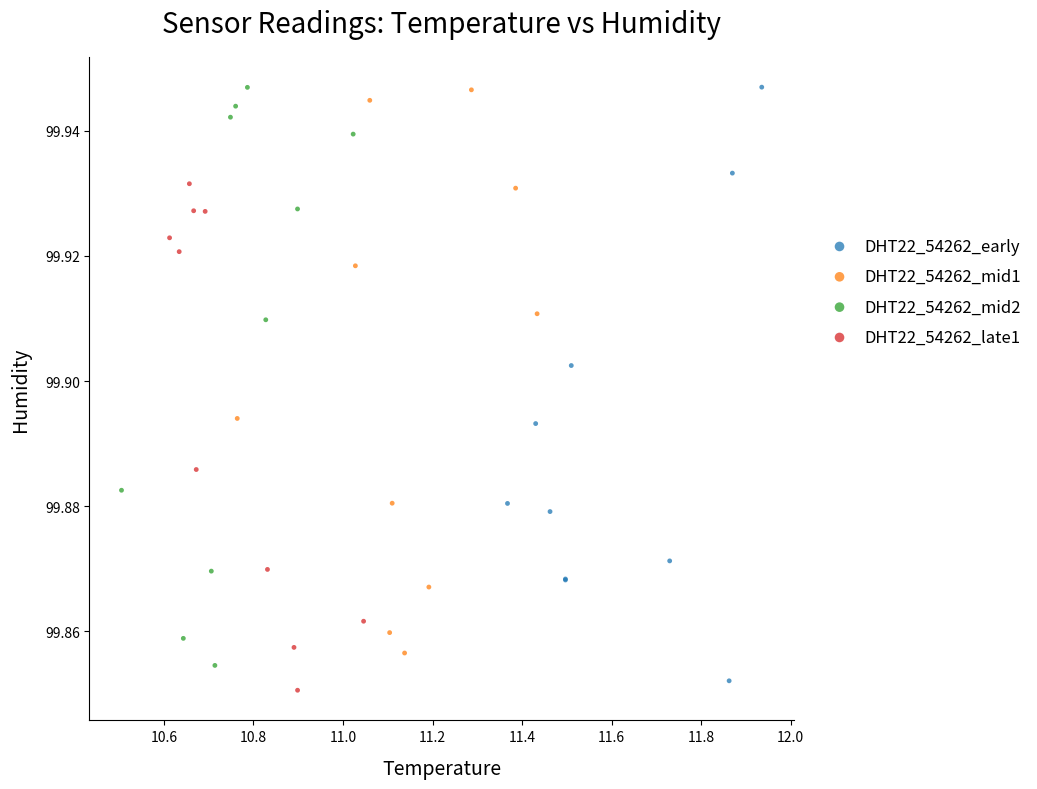

What are all the series names shown in the legend?

DHT22_54262_early, DHT22_54262_mid1, DHT22_54262_mid2, DHT22_54262_late1